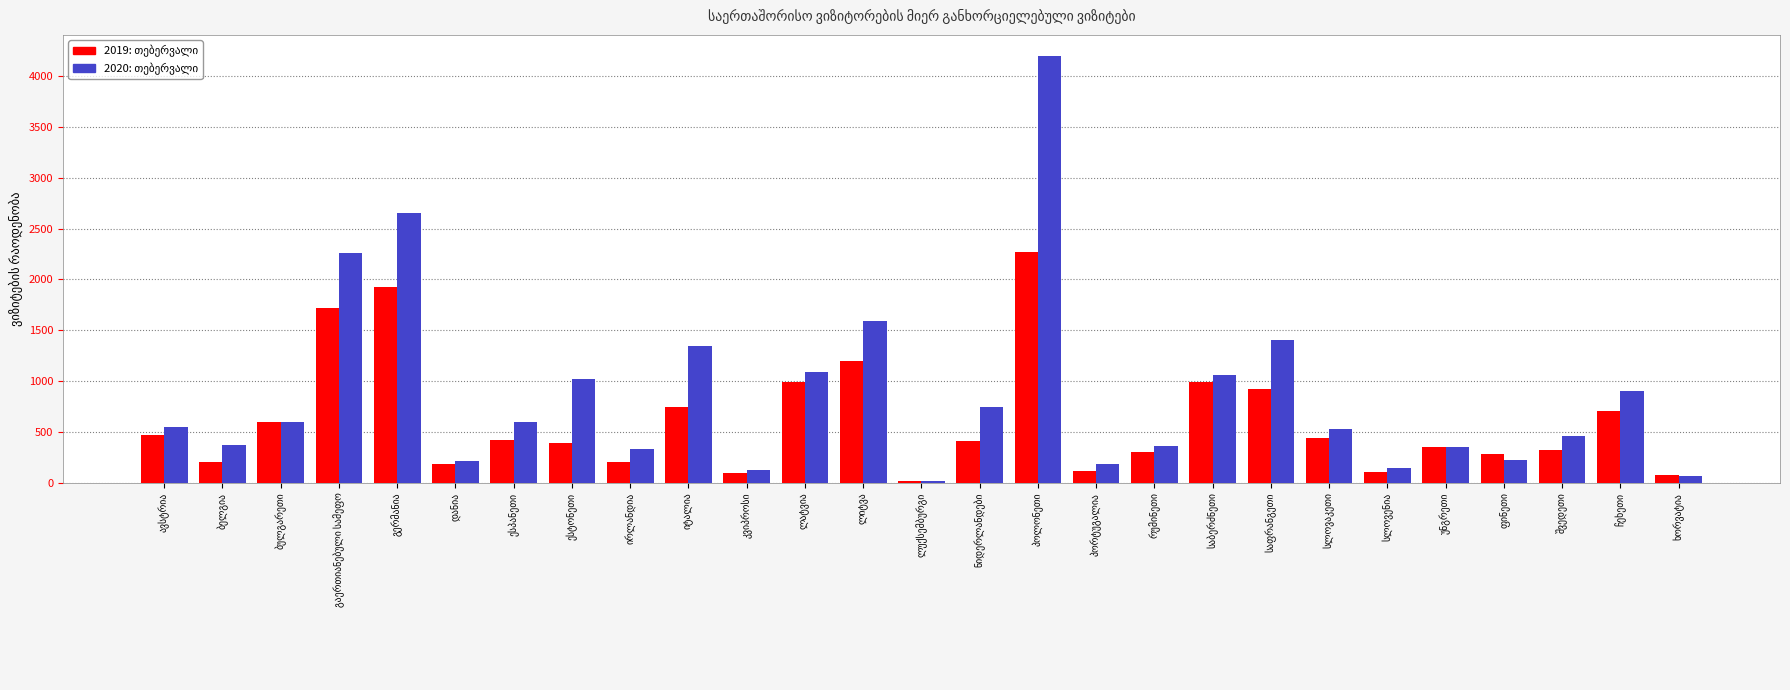

At how many categories does at least one series exceed 2105?

3